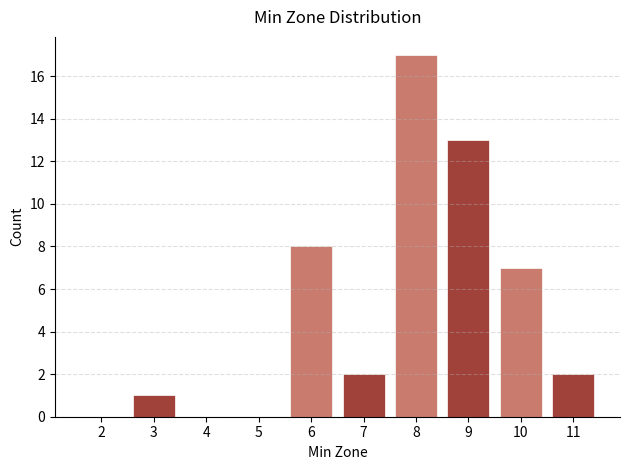

Reading right to left, transcribe all the data shown in this chart.

11=2	10=7	9=13	8=17	7=2	6=8	5=0	4=0	3=1	2=0